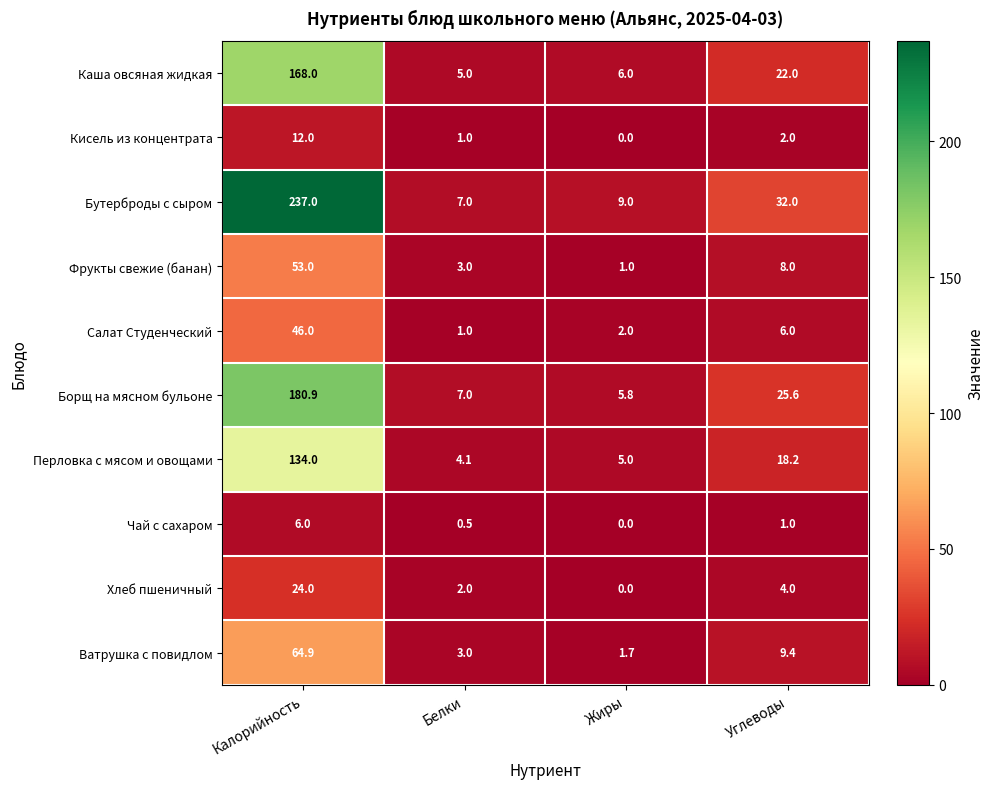

What is the difference between the maximum and minimum values in the Фрукты свежие (банан) series?

52.0